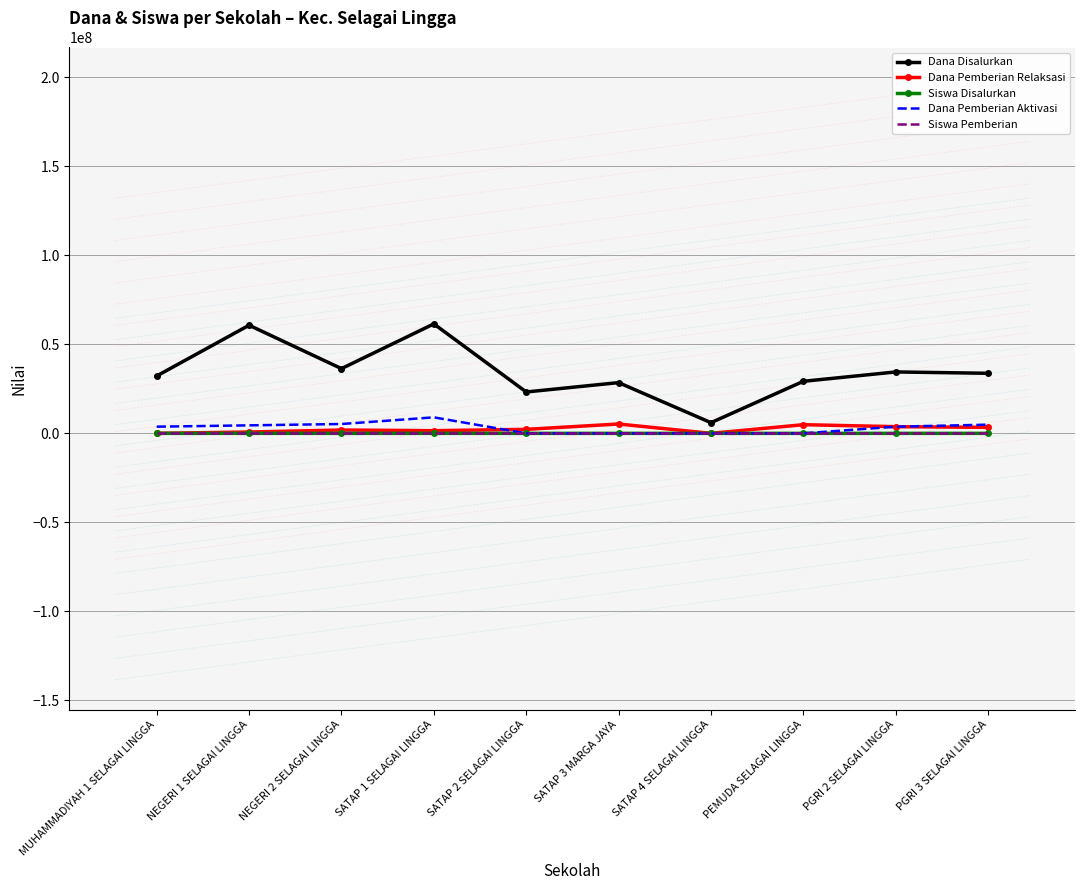

What is the spread (max minus min) of values at SATAP 1 SELAGAI LINGGA?

61499914